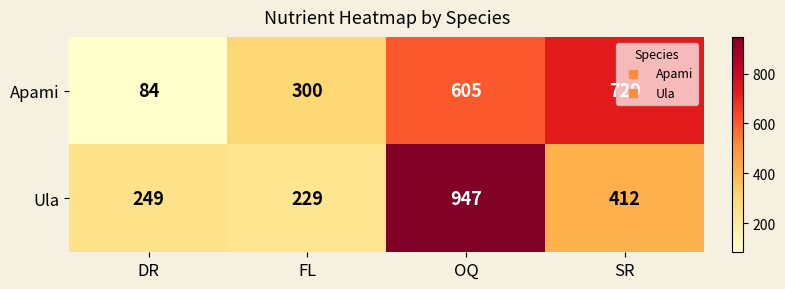

Where is Apami nearest to the value 406?

FL